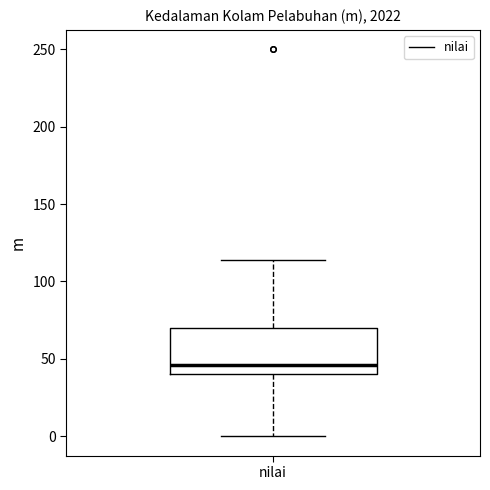

Where is the upper edge of the box for nilai on the y-axis? The values are not printed on the chart, so give them approximately, as read against the axis.

70